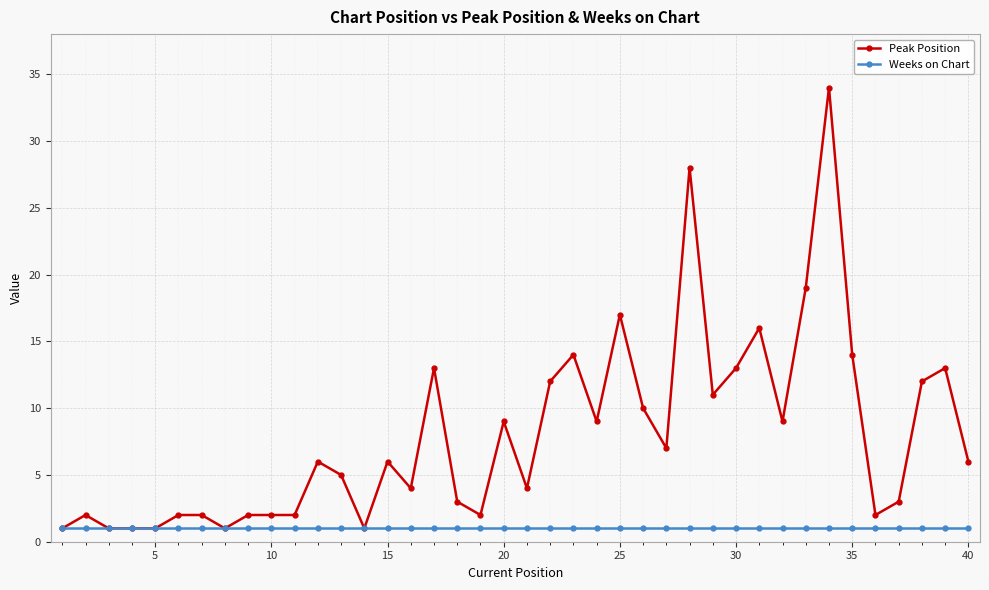

Which series has the largest total across all categories?

Peak Position